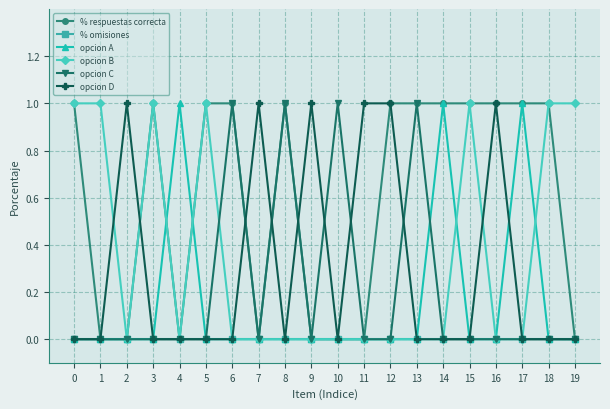

What are all the series names shown in the legend?

% respuestas correcta, % omisiones, opcion A, opcion B, opcion C, opcion D